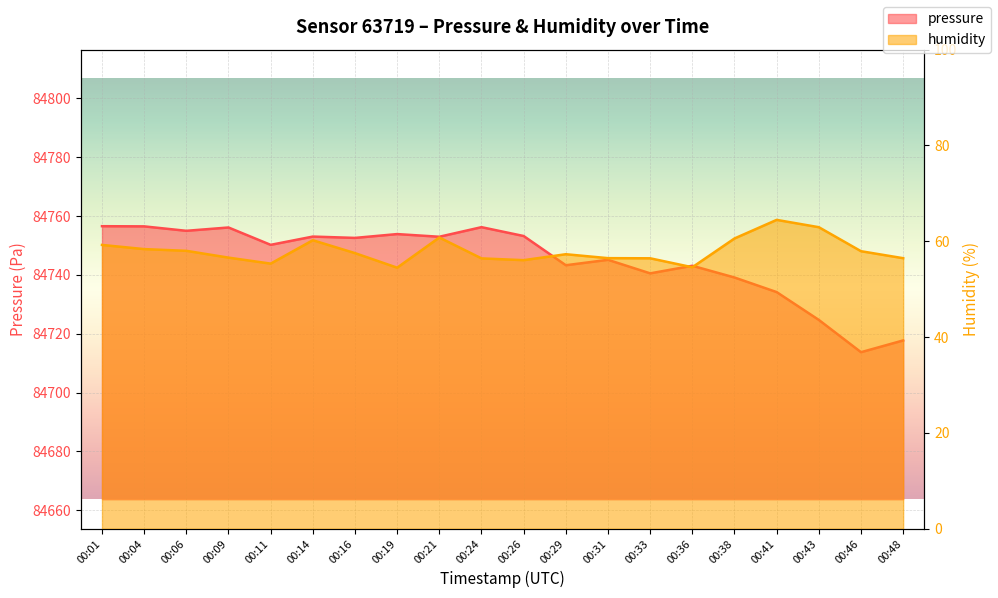

How many lines are shown in the chart?

2